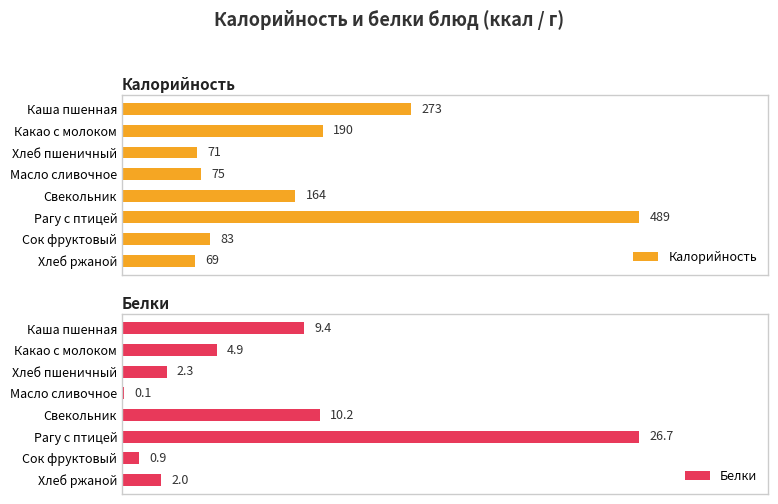

How many values in the Калорийность series are below 164?

4